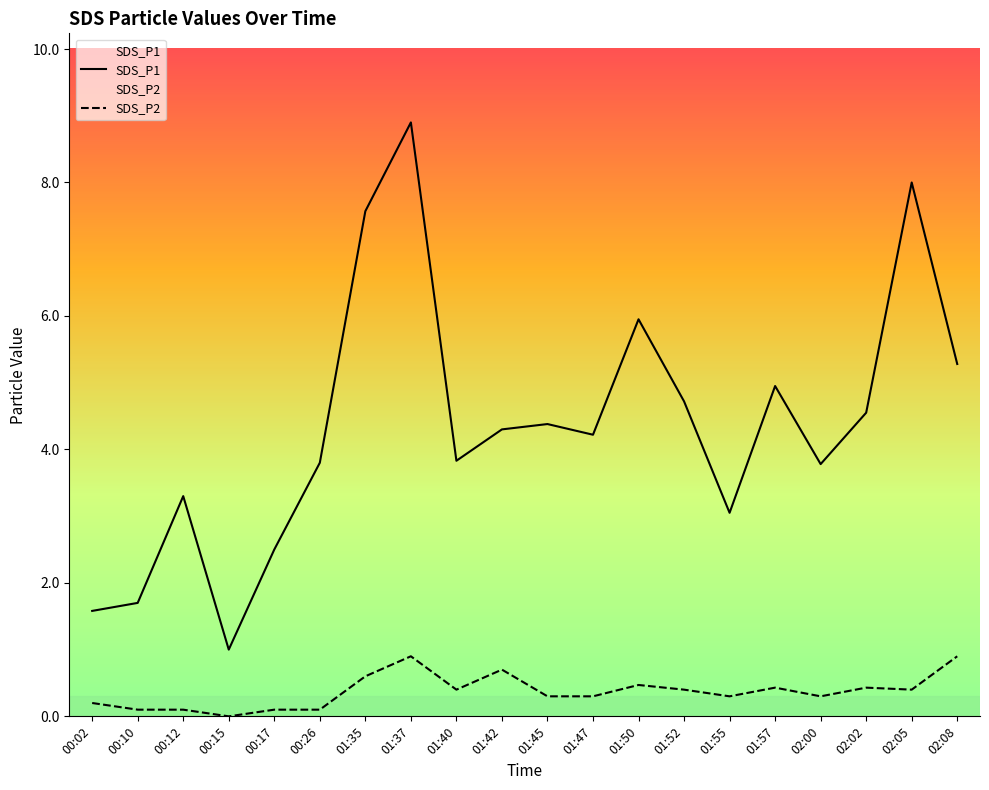

Reading right to left, extract all data points from this chart.

SDS_P1: 5.3	8.0	4.5	3.8	5.0	3.0	4.7	6.0	4.2	4.4	4.3	3.8	8.9	7.6	3.8	2.5	1.0	3.3	1.7	1.6
SDS_P2: 0.9	0.4	0.4	0.3	0.4	0.3	0.4	0.5	0.3	0.3	0.7	0.4	0.9	0.6	0.1	0.1	0.0	0.1	0.1	0.2